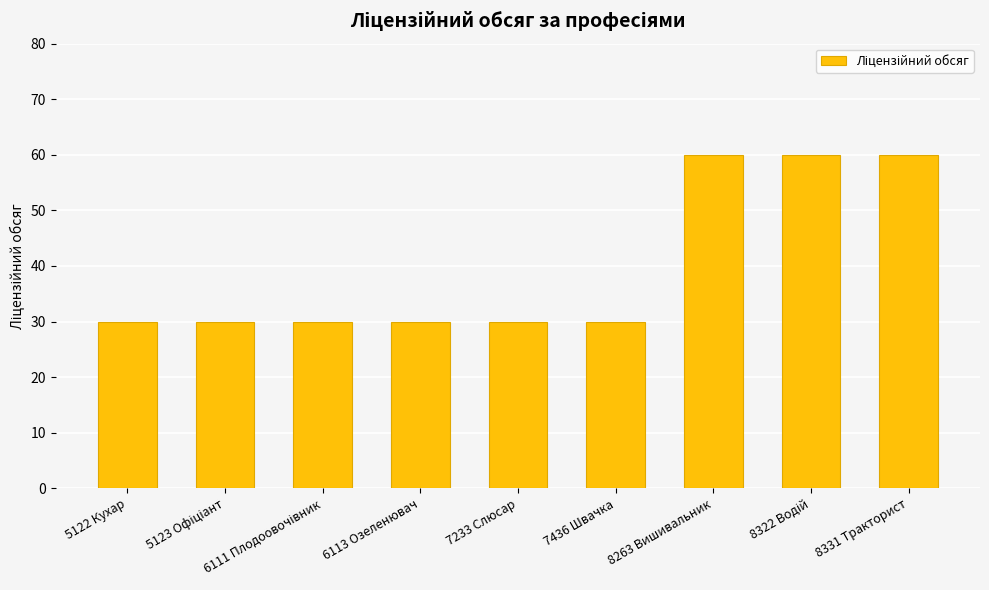

Count the number of data series in this chart.

1